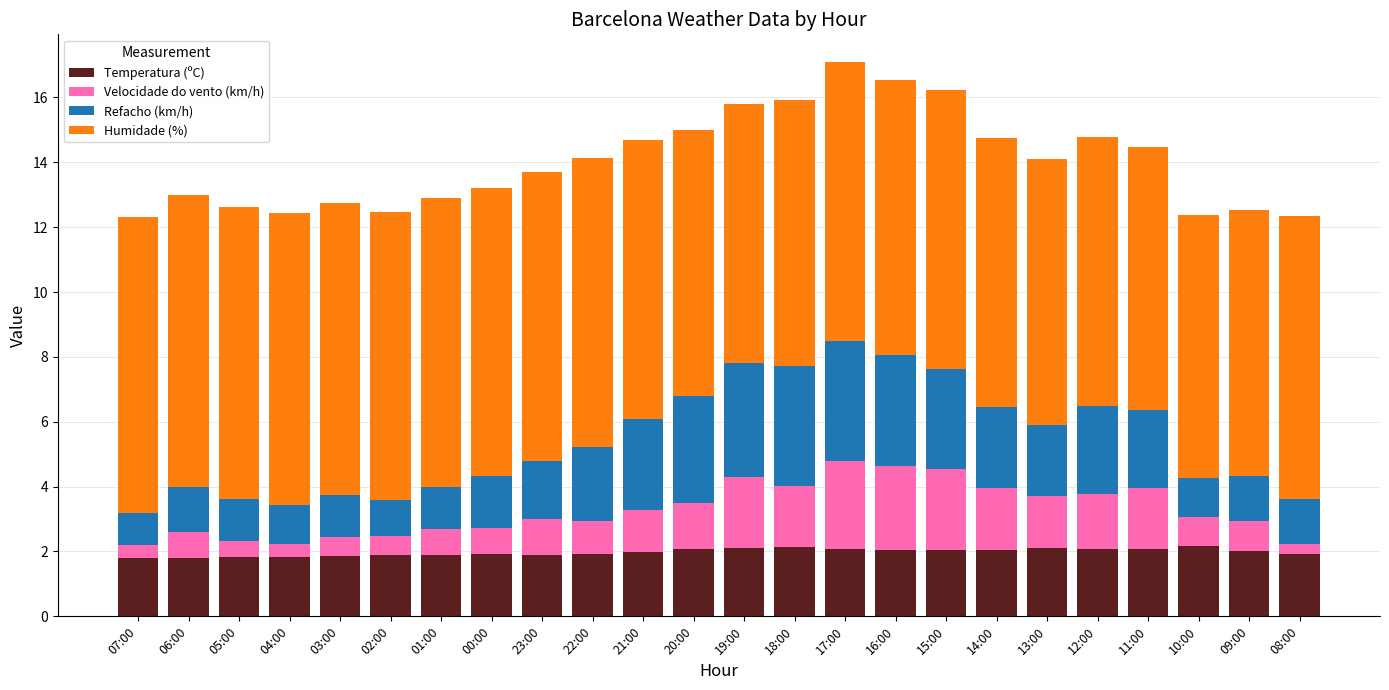

What is the total value across all series at 06:00?

13.0